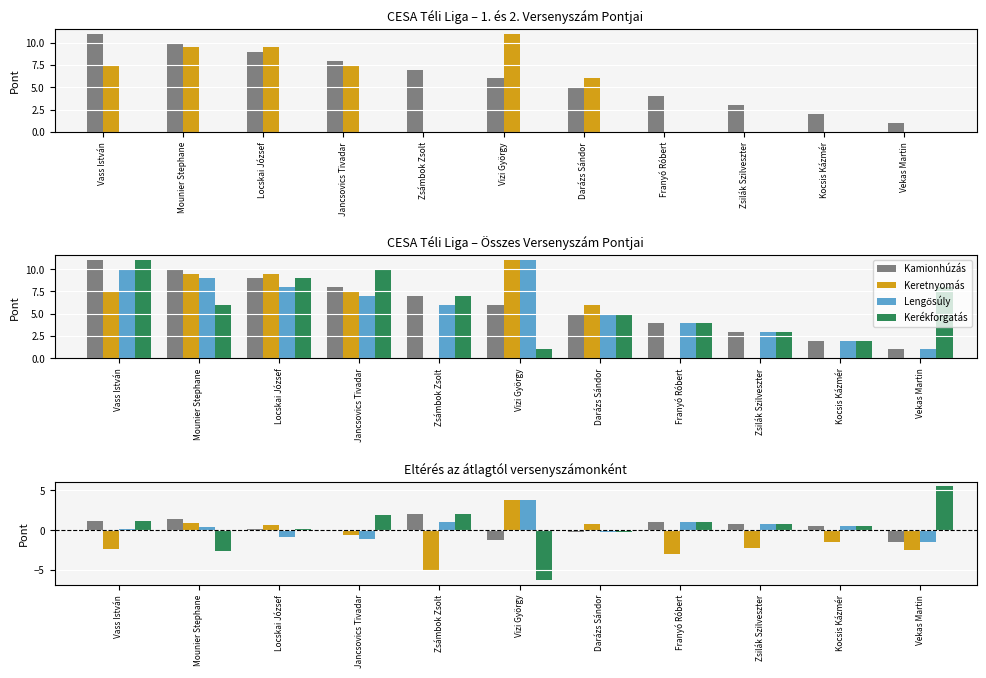

How many groups of bars are there?

11